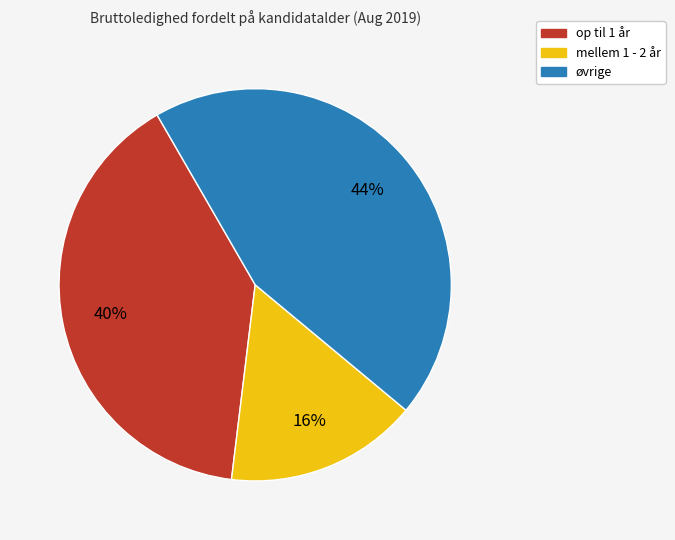

True or false: mellem 1 - 2 år accounts for 16% of the total.

True